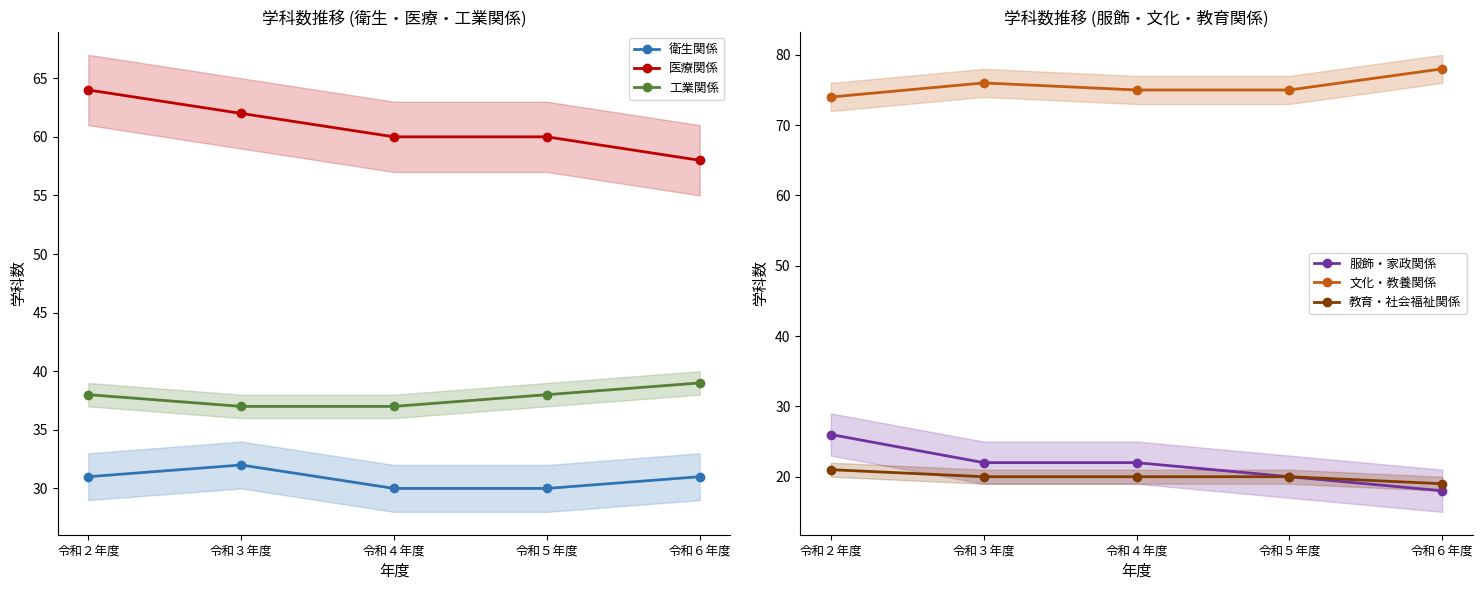

What is the difference between the 文化・教養関係 values at 令和６年度 and 令和２年度?

4